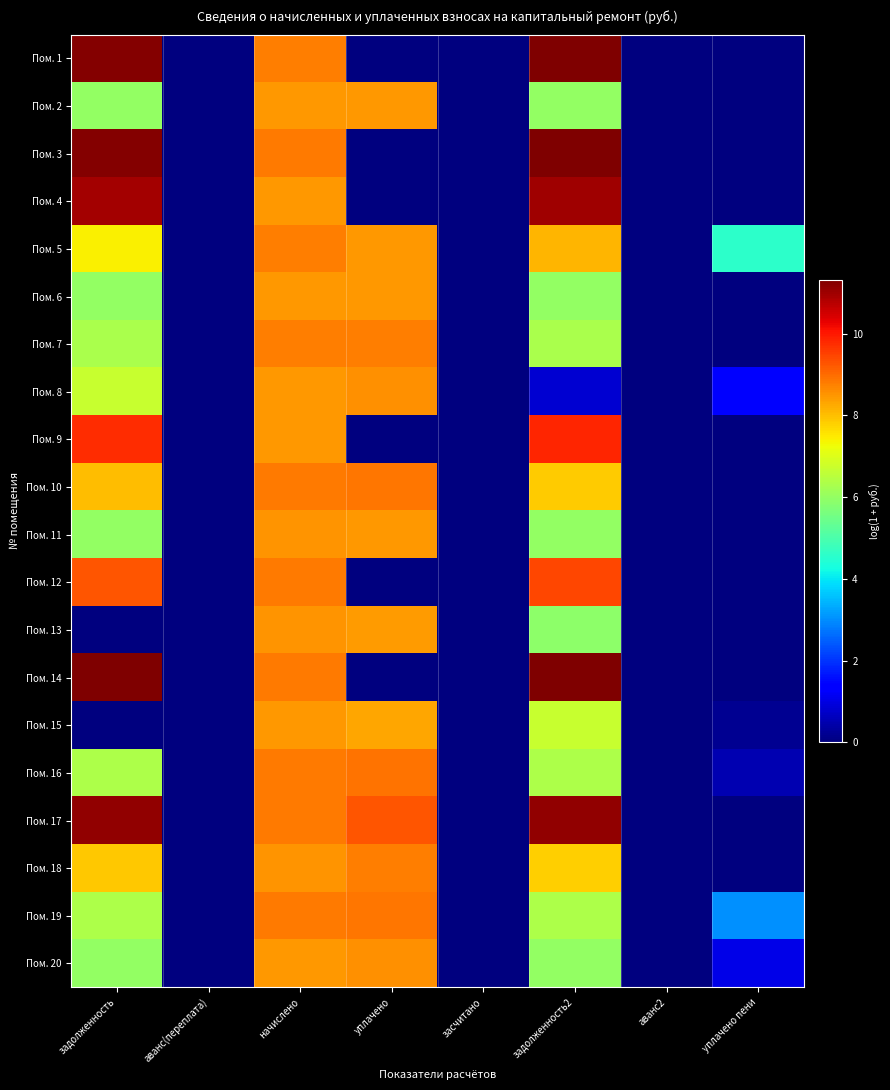

Which label corresponds to the largest value in the chart?

задолженность2